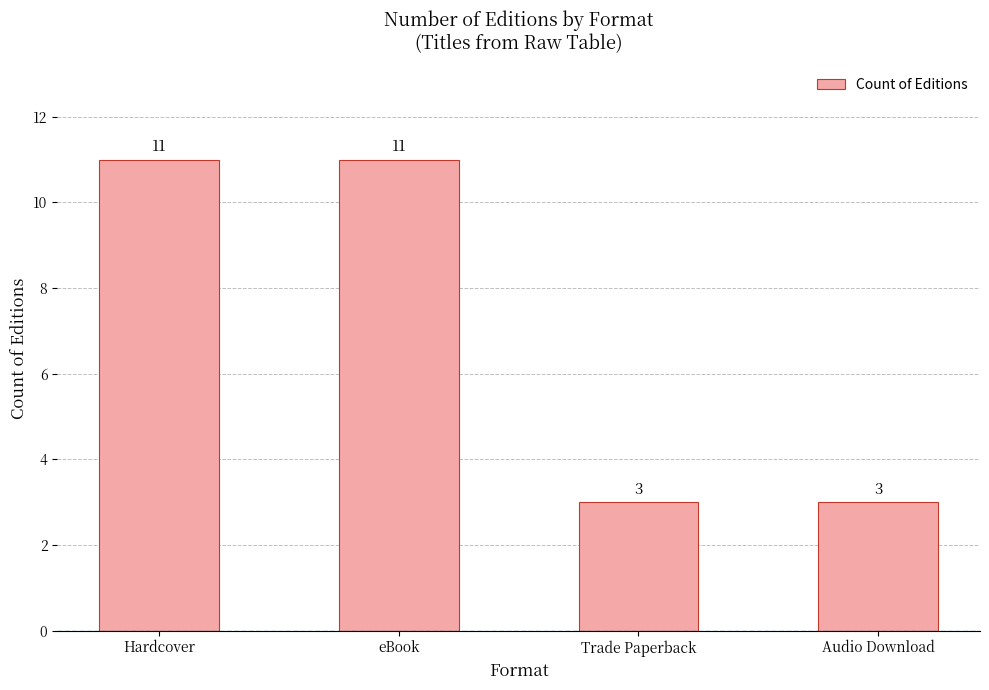

Is it true that the value at Trade Paperback is 3?

True